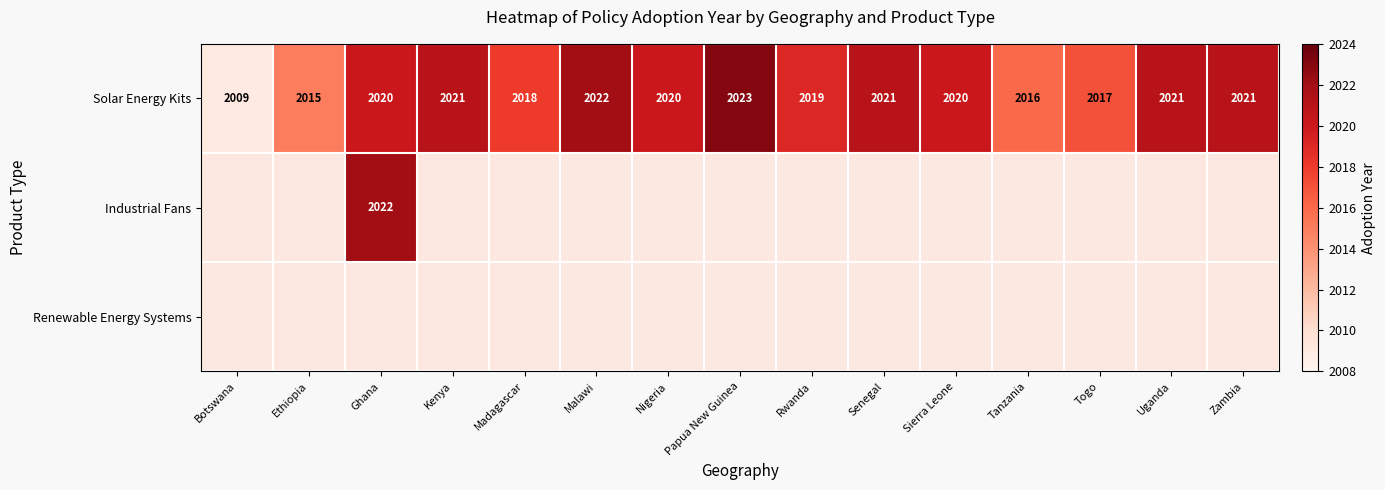

What is the difference between the Solar Energy Kits values at Uganda and Tanzania?

5